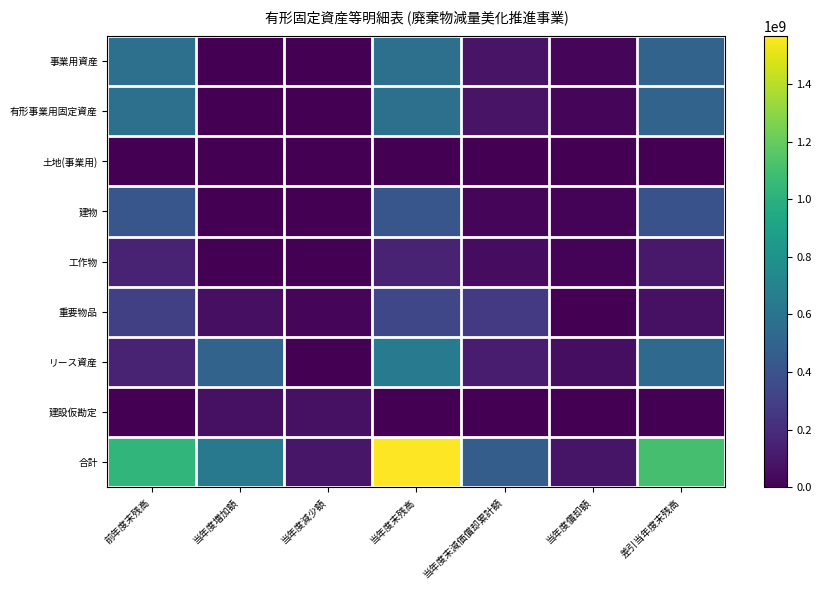

How many categories are shown in the chart?

7